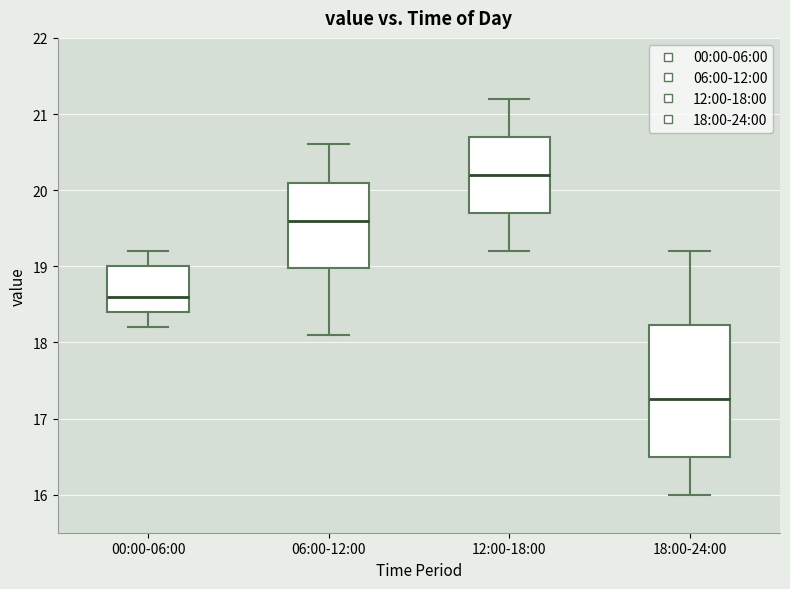

Reading left to right, transcribe this box plot: for each box, give where its median line is, the range the box spans, and where its two whiskers end, as read against the y-axis. The values are not printed on the chart, so give them approximately, as read against the axis.

00:00-06:00: median 18.6, box 18.4 to 19.0, whiskers 18.2 to 19.2
06:00-12:00: median 19.6, box 19.0 to 20.1, whiskers 18.1 to 20.6
12:00-18:00: median 20.2, box 19.7 to 20.7, whiskers 19.2 to 21.2
18:00-24:00: median 17.3, box 16.5 to 18.2, whiskers 16.0 to 19.2